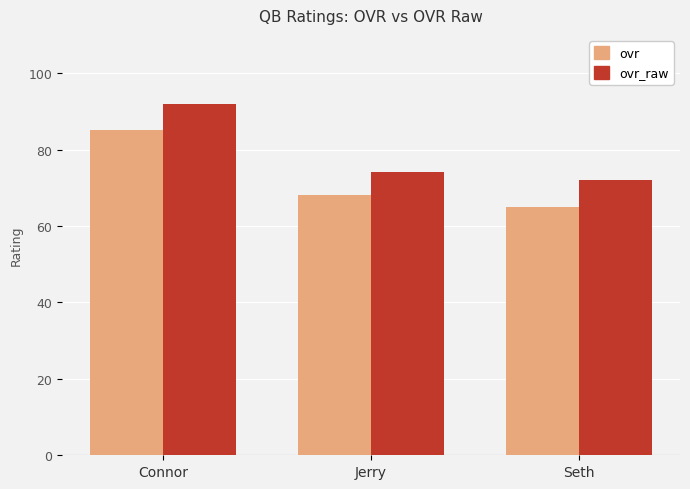

What is the difference between the highest and lowest values at Jerry?

6